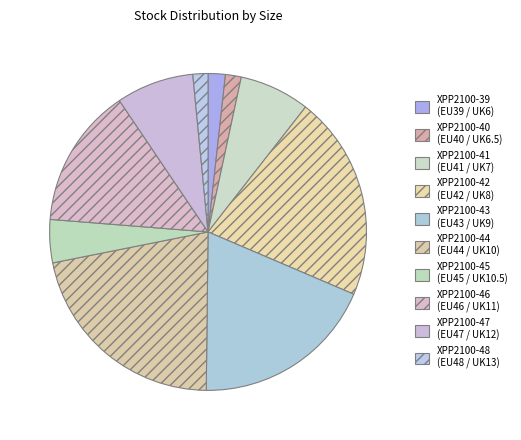

Is the sum of XPP2100-47 and XPP2100-44 greater than half?

No